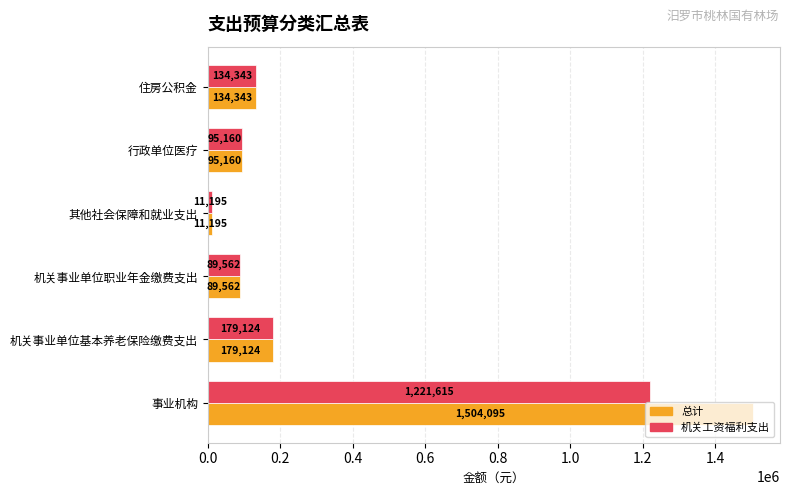

Which series has the widest spread of values?

总计